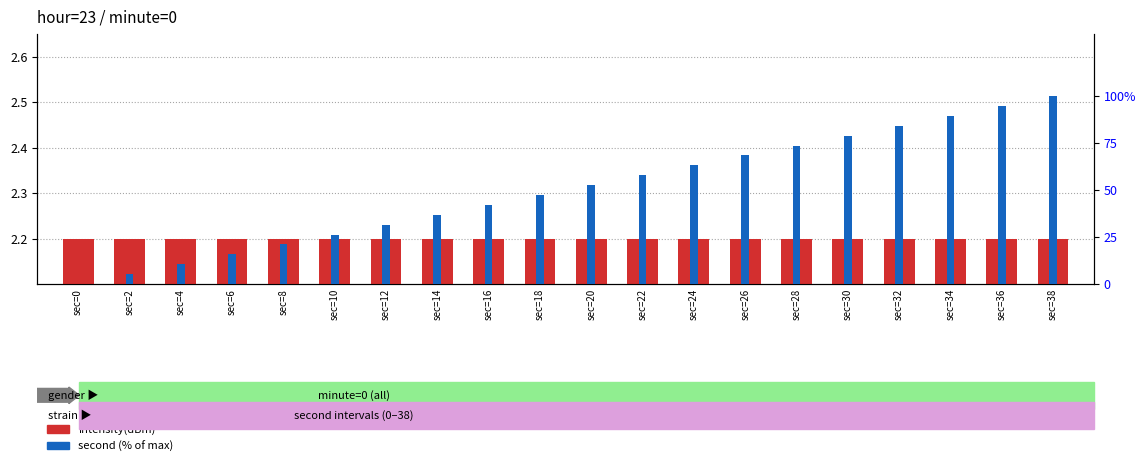

Reading left to right, list all the values displayed in this chart.

intensity(dBm): sec=0=2.2	sec=2=2.2	sec=4=2.2	sec=6=2.2	sec=8=2.2	sec=10=2.2	sec=12=2.2	sec=14=2.2	sec=16=2.2	sec=18=2.2	sec=20=2.2	sec=22=2.2	sec=24=2.2	sec=26=2.2	sec=28=2.2	sec=30=2.2	sec=32=2.2	sec=34=2.2	sec=36=2.2	sec=38=2.2
second (% of max): sec=0=0.0	sec=2=5.3	sec=4=10.5	sec=6=15.8	sec=8=21.1	sec=10=26.3	sec=12=31.6	sec=14=36.8	sec=16=42.1	sec=18=47.4	sec=20=52.6	sec=22=57.9	sec=24=63.2	sec=26=68.4	sec=28=73.7	sec=30=78.9	sec=32=84.2	sec=34=89.5	sec=36=94.7	sec=38=100.0